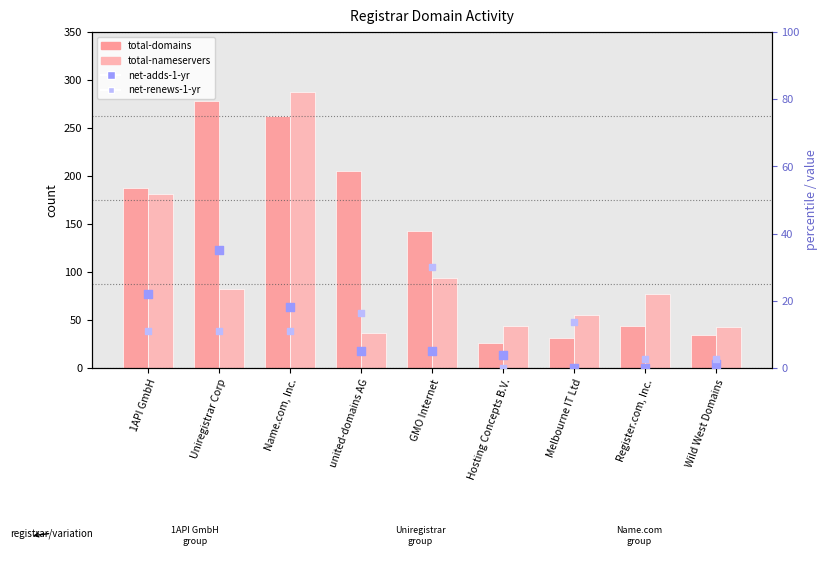

Which series has the largest Y range (max minus min)?

total-domains